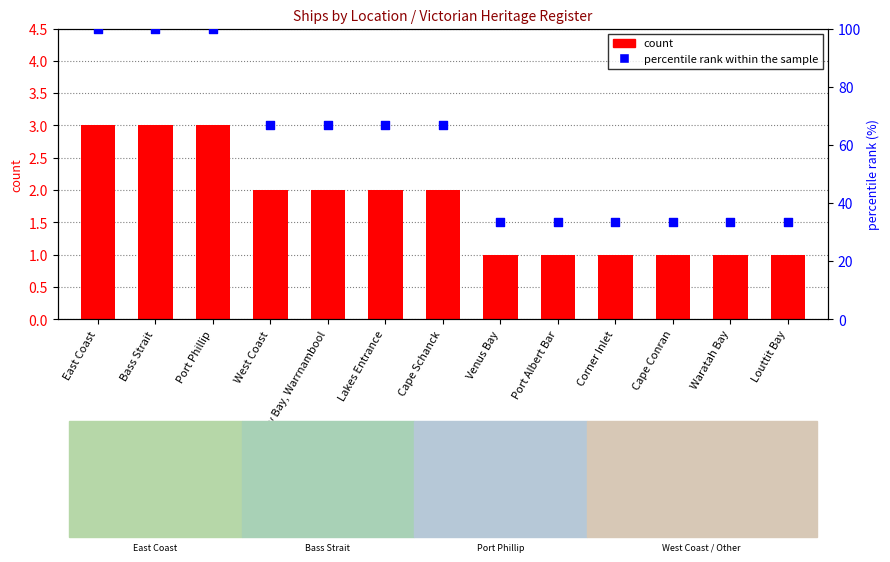

Which series reaches the minimum Y coordinate?

count